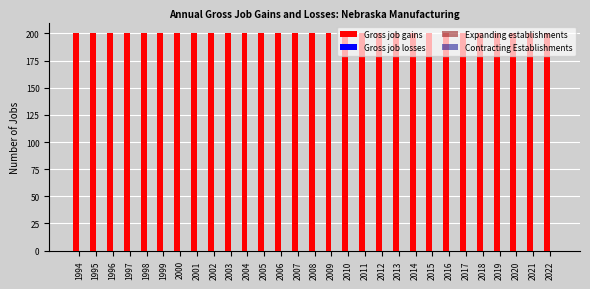

Reading right to left, transcribe all the data shown in this chart.

Gross job gains: 2022=200	2021=200	2020=200	2019=200	2018=200	2017=200	2016=200	2015=200	2014=200	2013=200	2012=200	2011=200	2010=200	2009=200	2008=200	2007=200	2006=200	2005=200	2004=200	2003=200	2002=200	2001=200	2000=200	1999=200	1998=200	1997=200	1996=200	1995=200	1994=200
Gross job losses: 2022=0	2021=0	2020=0	2019=0	2018=0	2017=0	2016=0	2015=0	2014=0	2013=0	2012=0	2011=0	2010=0	2009=0	2008=0	2007=0	2006=0	2005=0	2004=0	2003=0	2002=0	2001=0	2000=0	1999=0	1998=0	1997=0	1996=0	1995=0	1994=0
Expanding establishments: 2022=0	2021=0	2020=0	2019=0	2018=0	2017=0	2016=0	2015=0	2014=0	2013=0	2012=0	2011=0	2010=0	2009=0	2008=0	2007=0	2006=0	2005=0	2004=0	2003=0	2002=0	2001=0	2000=0	1999=0	1998=0	1997=0	1996=0	1995=0	1994=0
Contracting Establishments: 2022=0	2021=0	2020=0	2019=0	2018=0	2017=0	2016=0	2015=0	2014=0	2013=0	2012=0	2011=0	2010=0	2009=0	2008=0	2007=0	2006=0	2005=0	2004=0	2003=0	2002=0	2001=0	2000=0	1999=0	1998=0	1997=0	1996=0	1995=0	1994=0